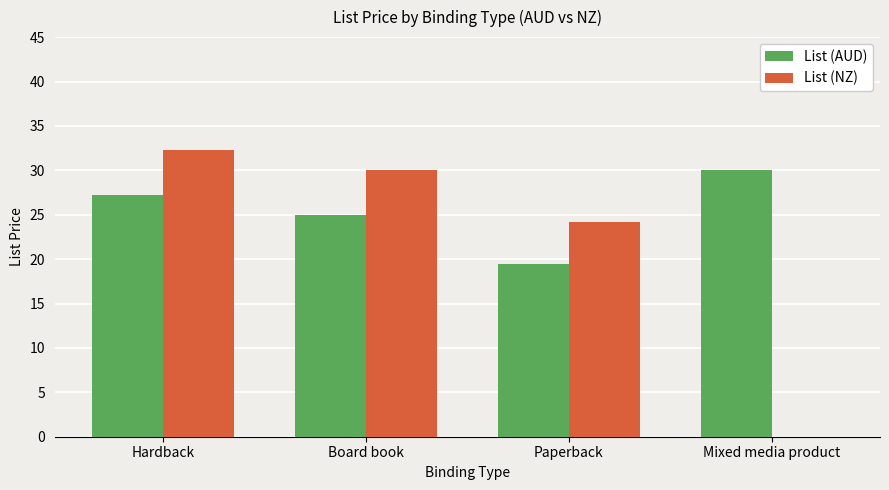

What are all the series names shown in the legend?

List (AUD), List (NZ)